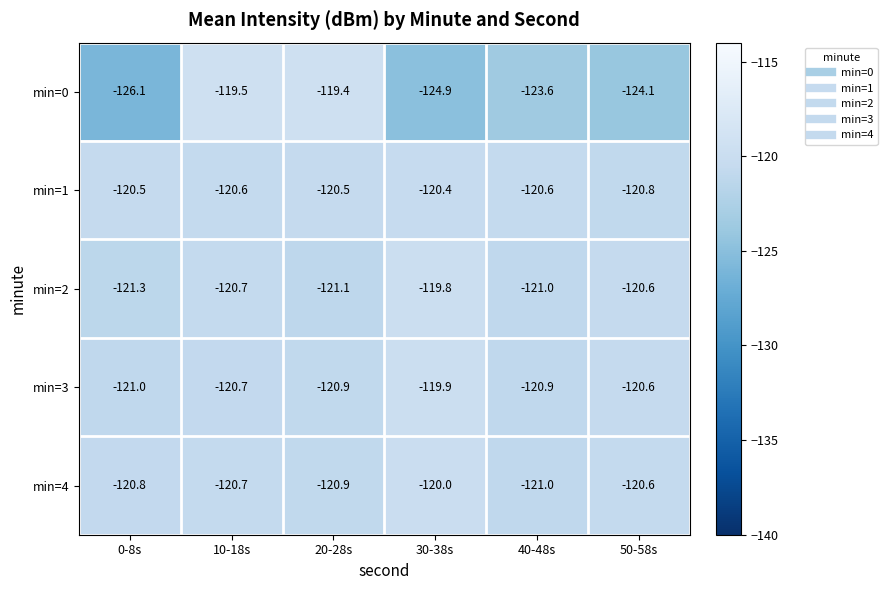

What is the difference between the min=3 values at 40-48s and 50-58s?

0.3